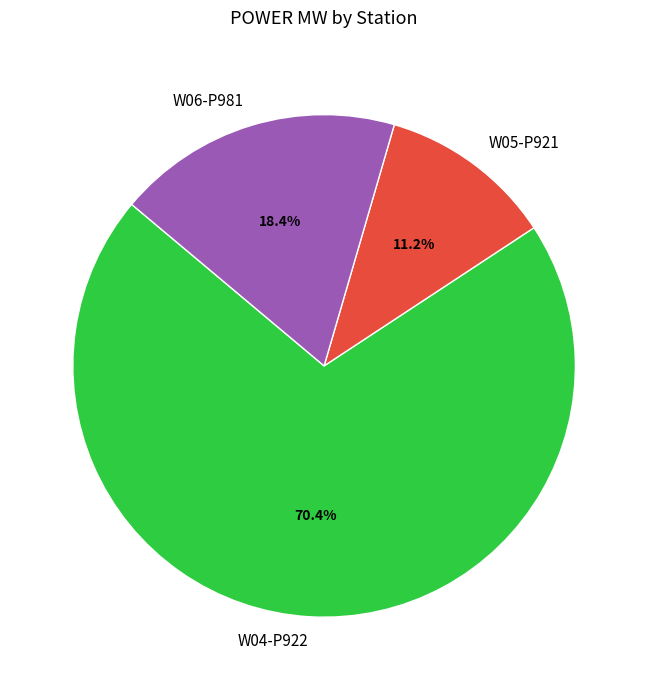

Count the number of slices in the pie.

3